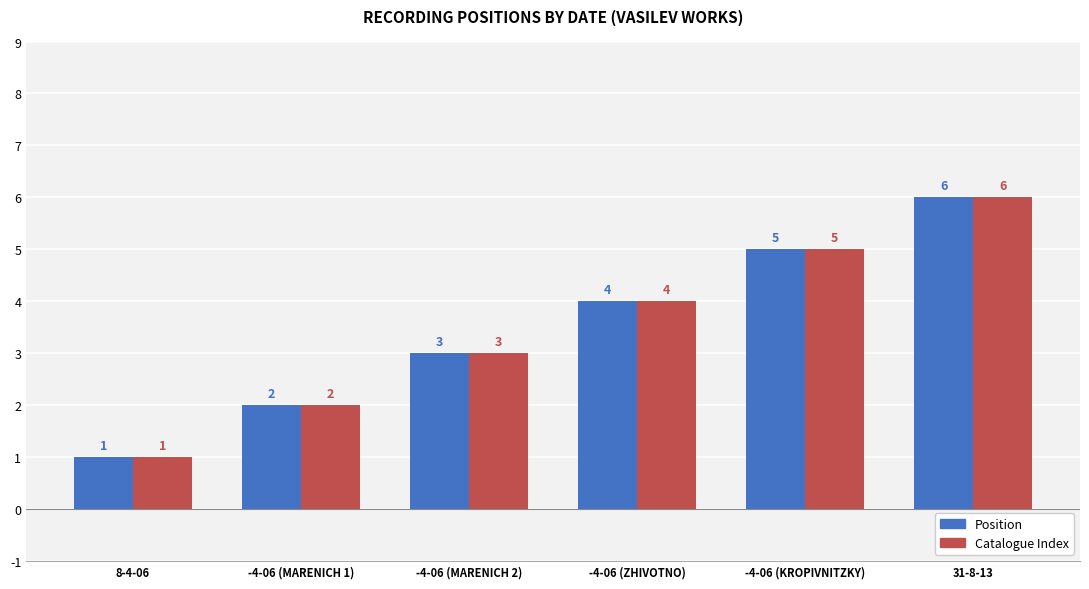

What is the sum of all Catalogue Index values?

21